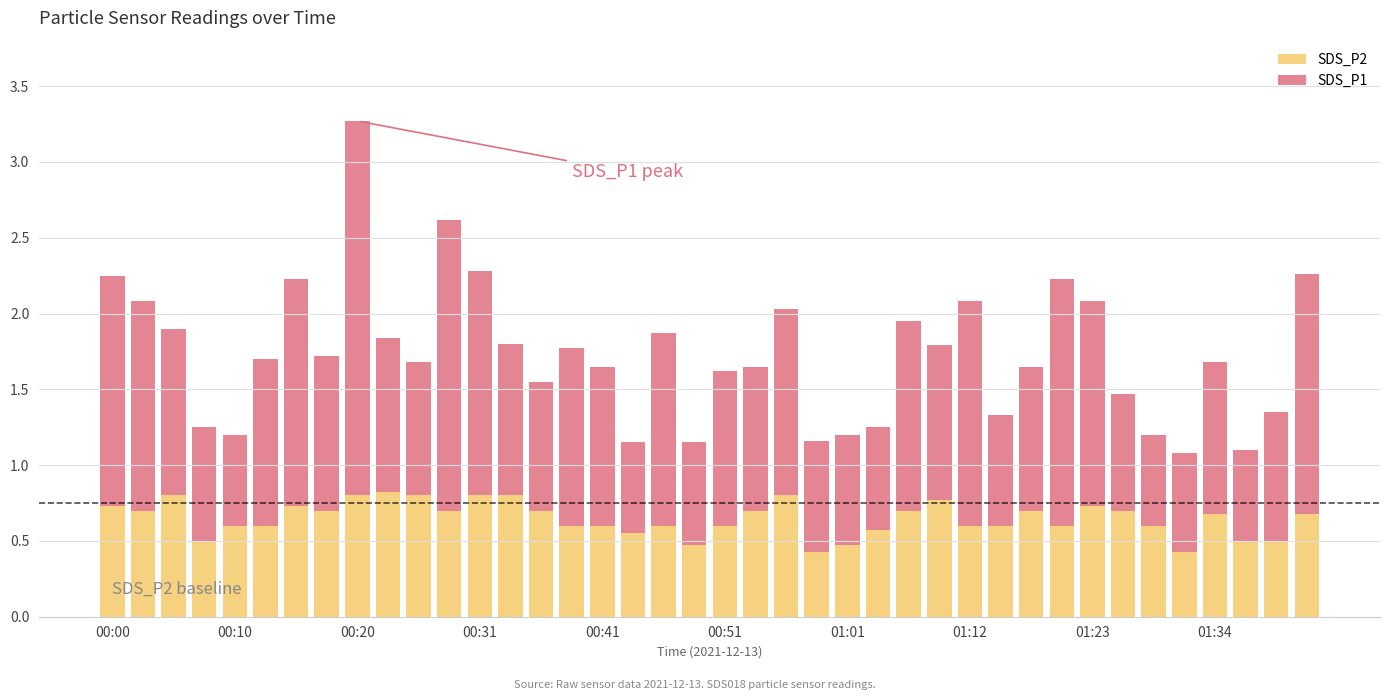

What is the lowest value of the SDS_P2 series?

0.4